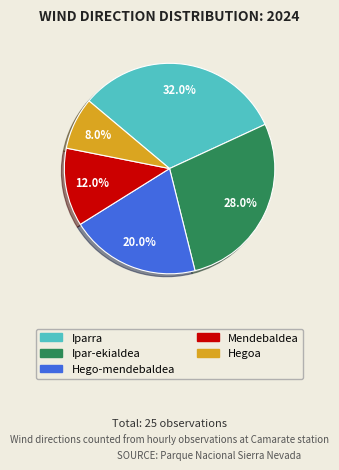

How many segments does this pie chart have?

5